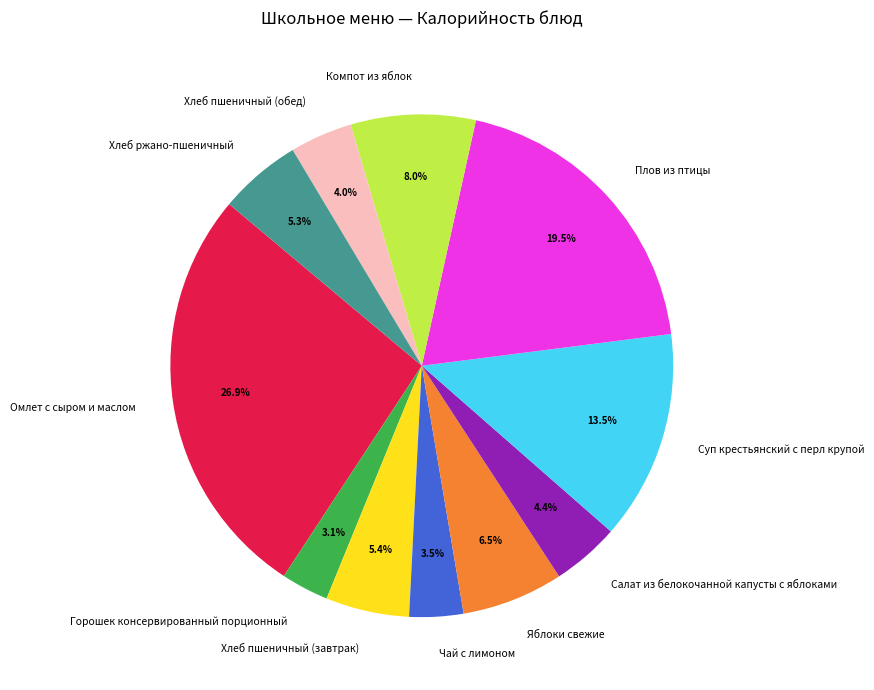

What is the largest slice in the pie chart?

Омлет с сыром и маслом